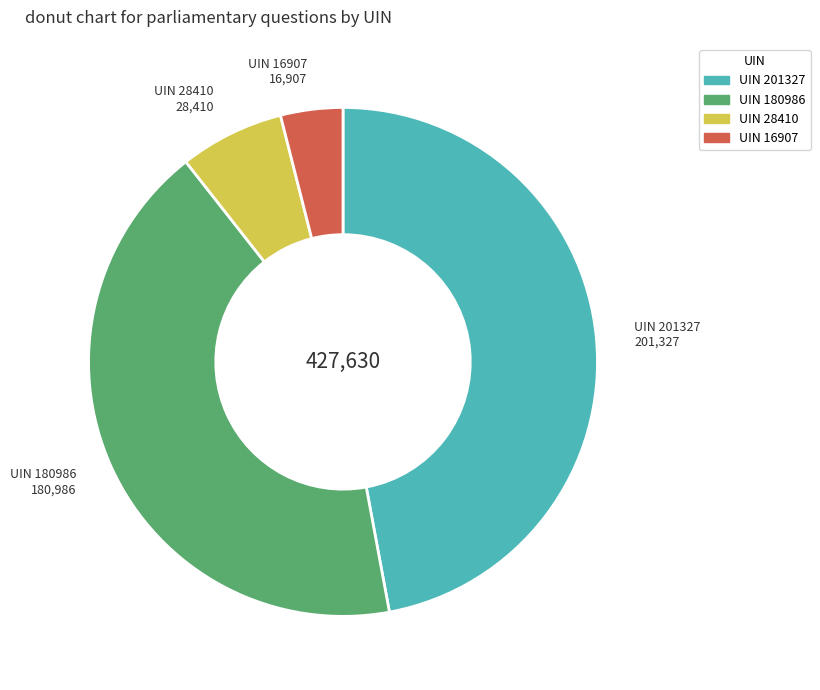

Is there any slice that represents more than half of the pie?

No